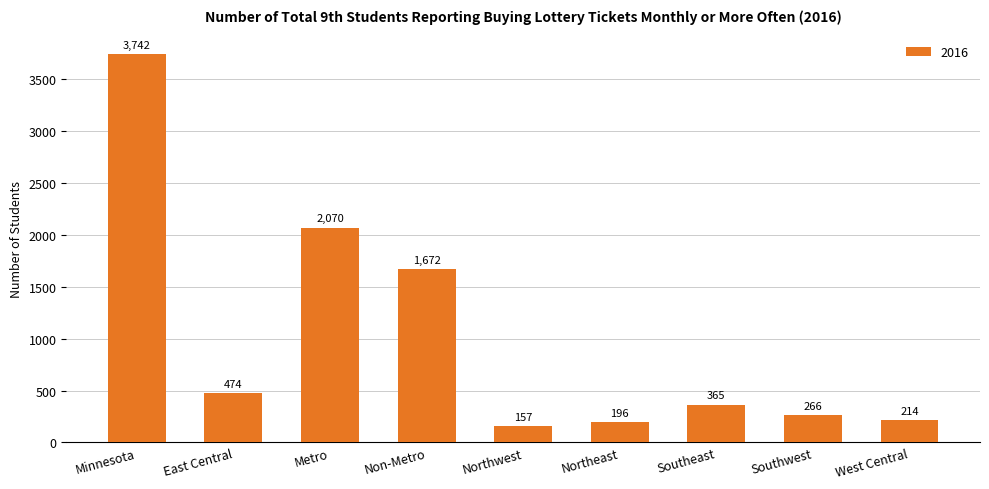

Reading left to right, list all the values displayed in this chart.

3742	474	2070	1672	157	196	365	266	214